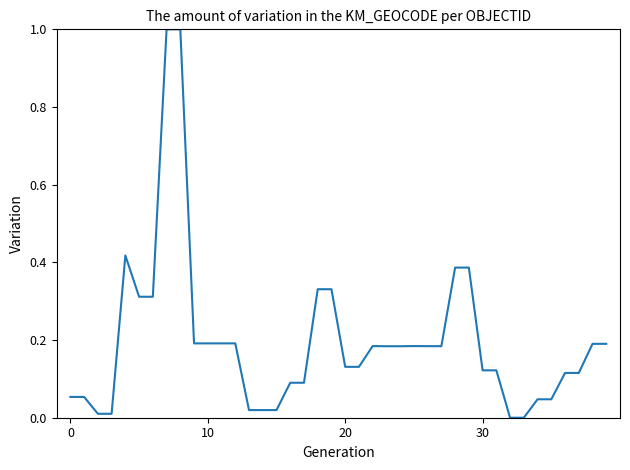

What is the maximum value shown in the chart?

1.0